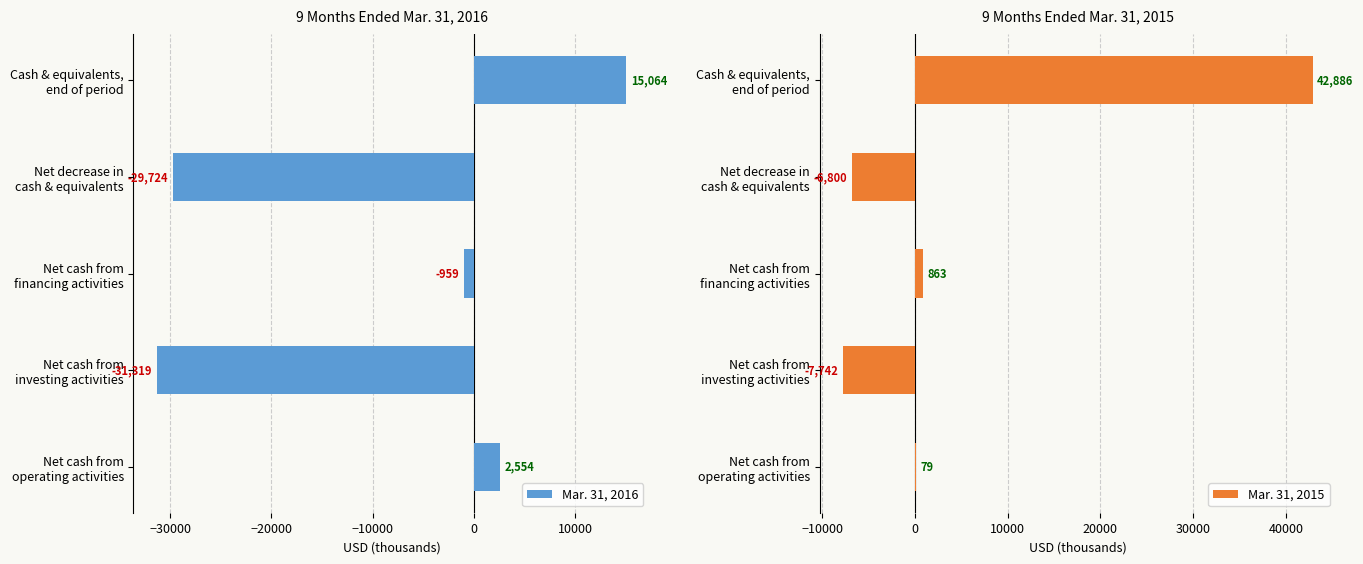

What is the difference between the maximum and minimum values in the Mar. 31, 2016 series?

46383